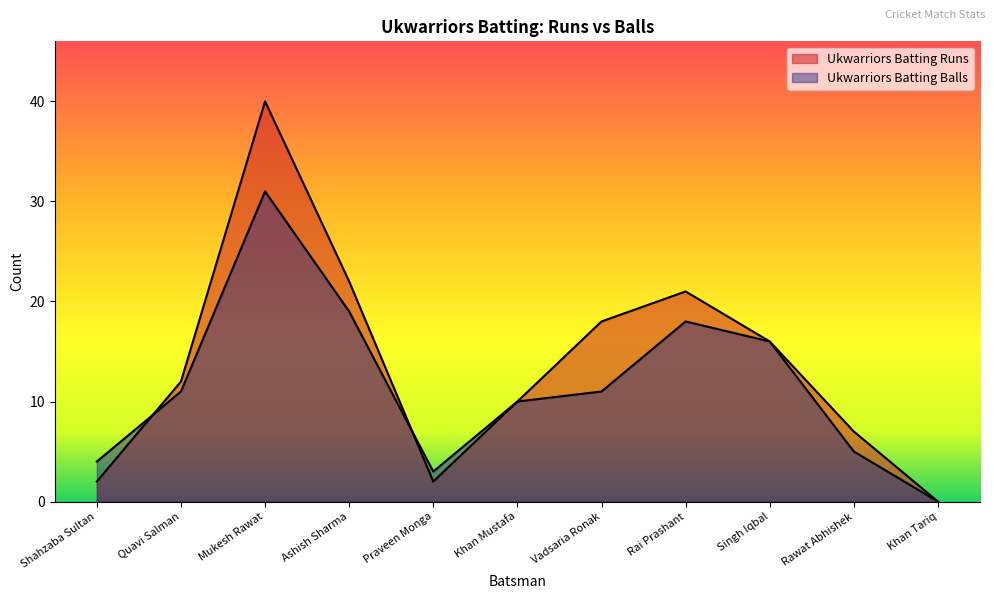

What is the label of the 4th point from the left?

Ashish Sharma